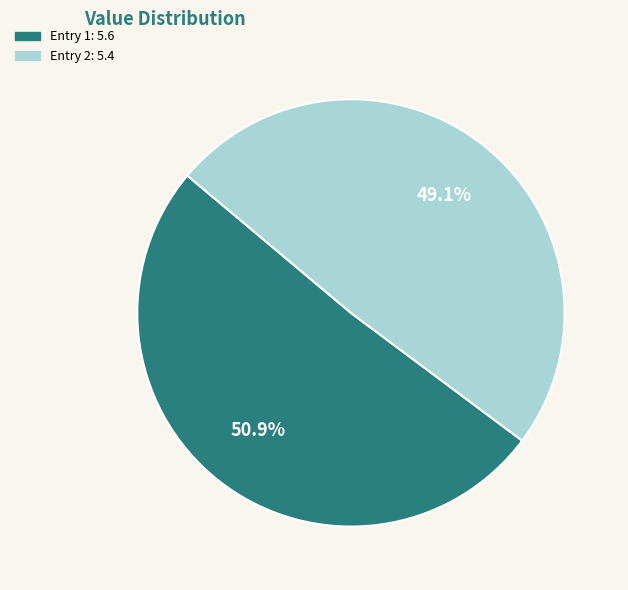

Is there any slice that represents more than half of the pie?

Yes